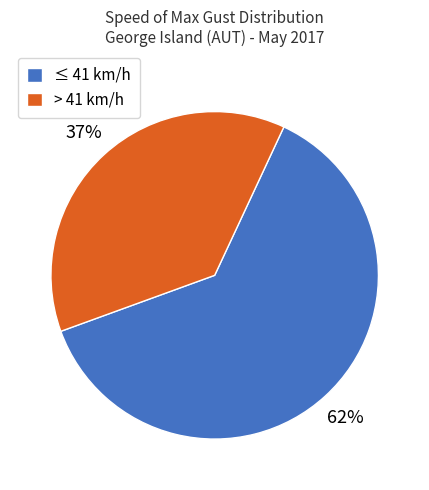

How many slices are in this pie chart?

2